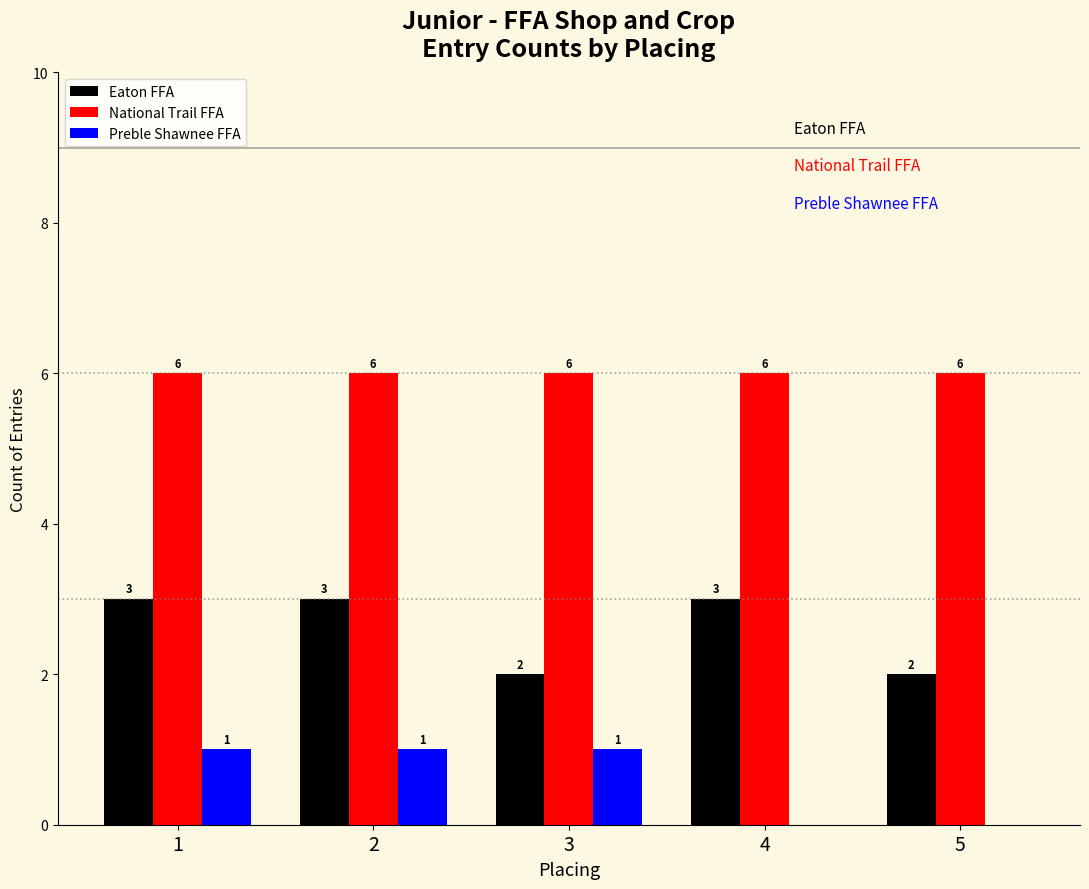

Reading left to right, list all the values displayed in this chart.

Eaton FFA: 1=3	2=3	3=2	4=3	5=2
National Trail FFA: 1=6	2=6	3=6	4=6	5=6
Preble Shawnee FFA: 1=1	2=1	3=1	4=0	5=0